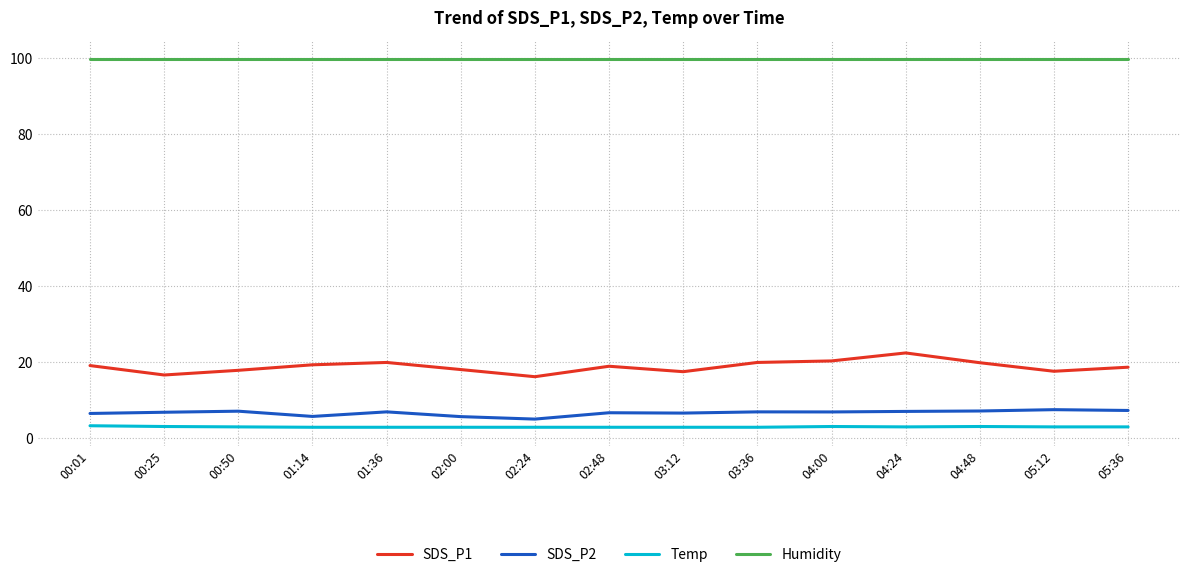

The value of Temp at 05:12 is 3.0. True or false?

True